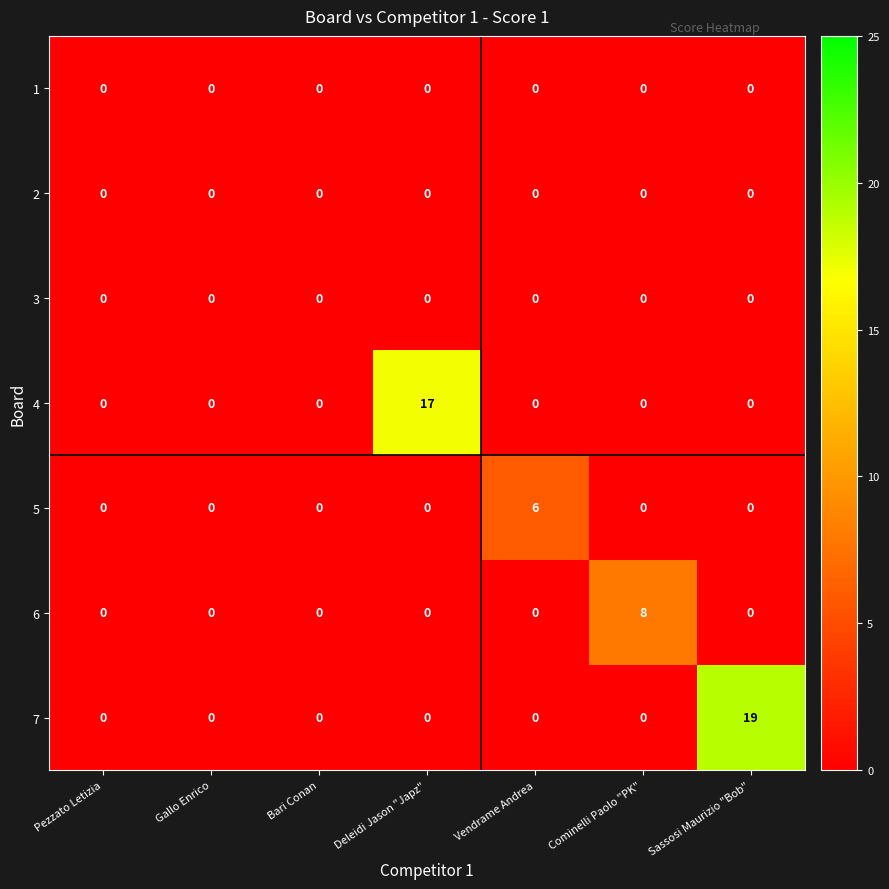

Which series has the widest spread of values?

7